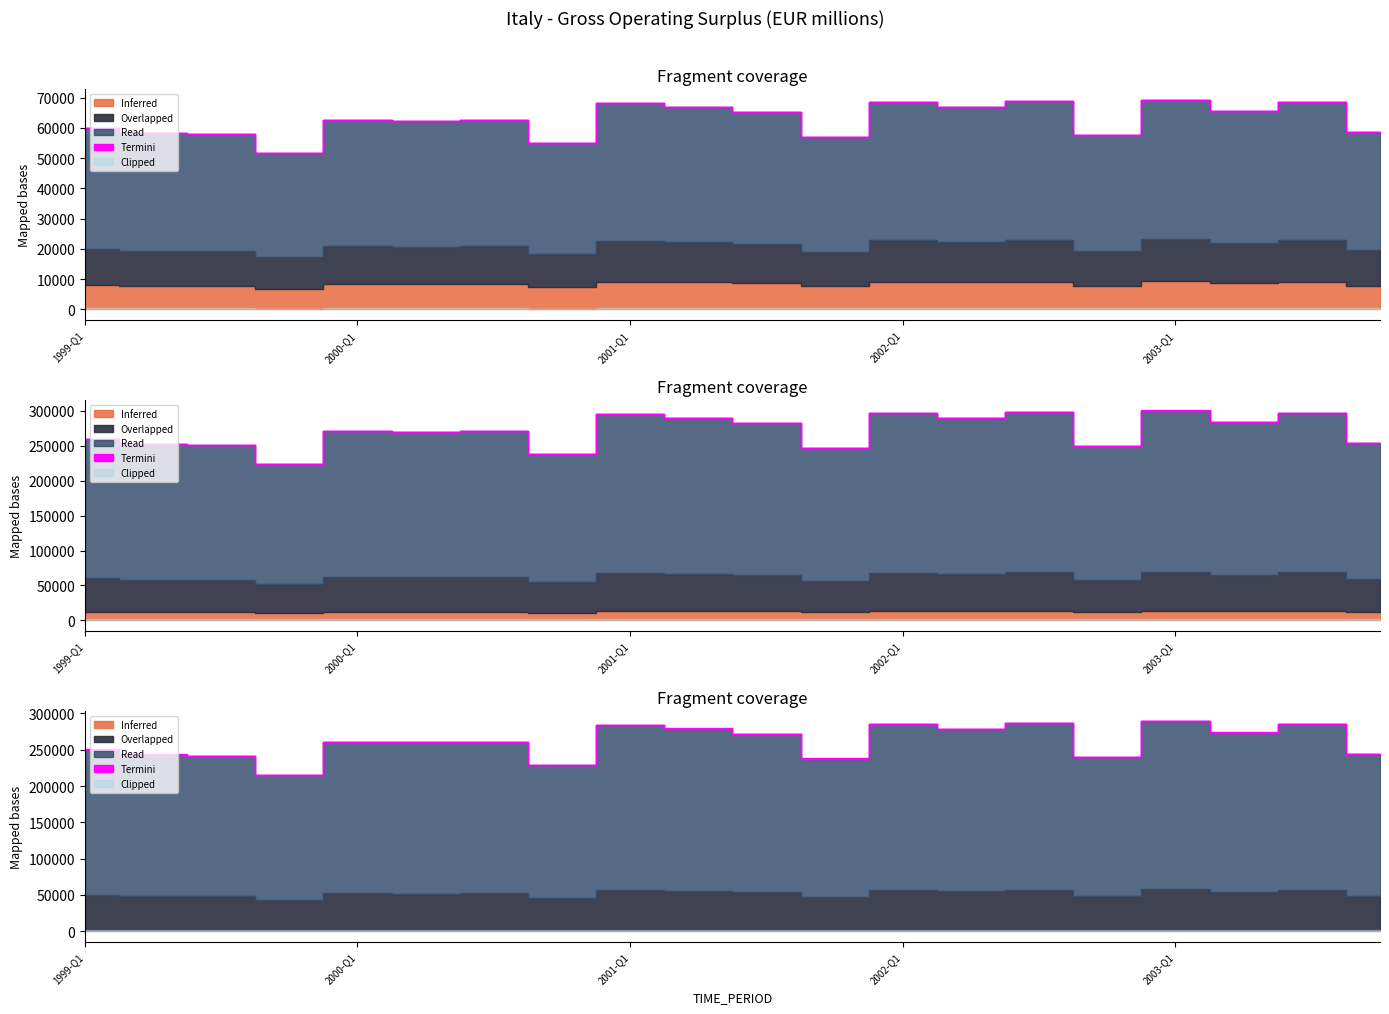

How many lines are shown in the chart?

1